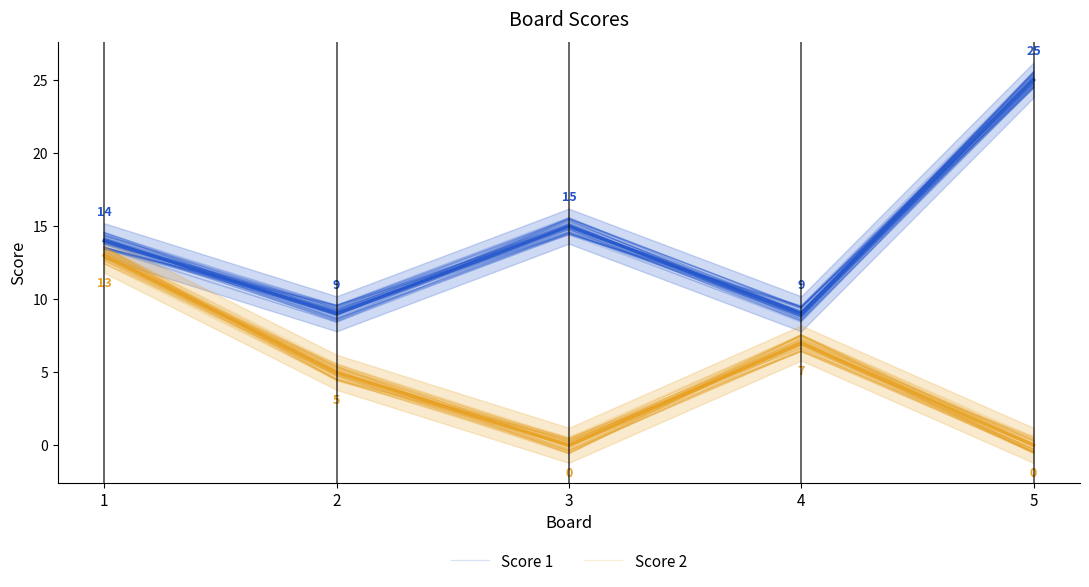

The Score 1 series shows 9.1 at 4. True or false?

True